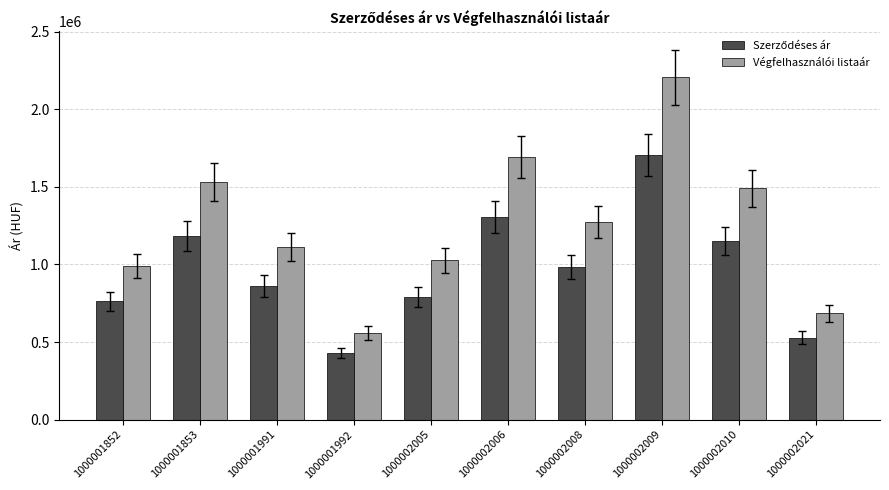

What is the difference between the maximum and minimum values in the Végfelhasználói listaár series?

1650376